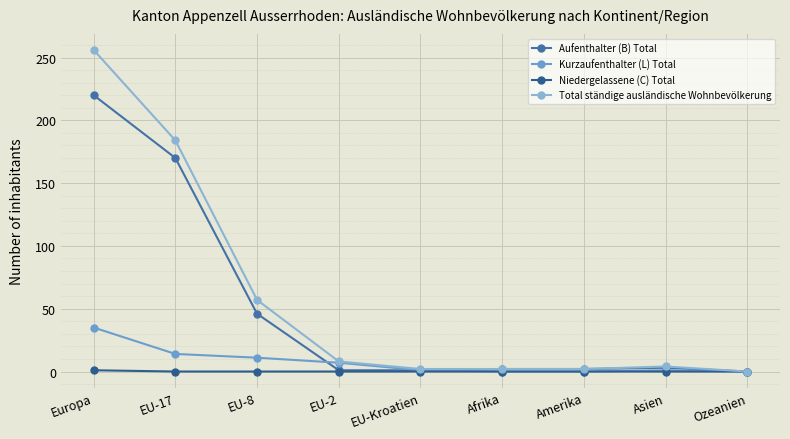

What is the difference between the maximum and minimum values in the Kurzaufenthalter (L) Total series?

35